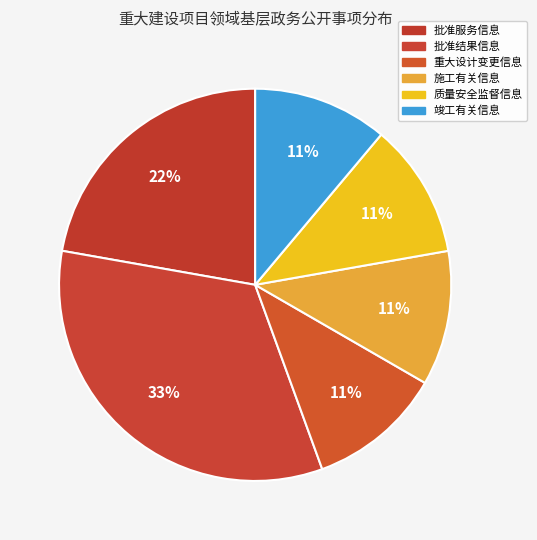

What percentage is the 质量安全监督信息 slice, to the nearest percent?

11%